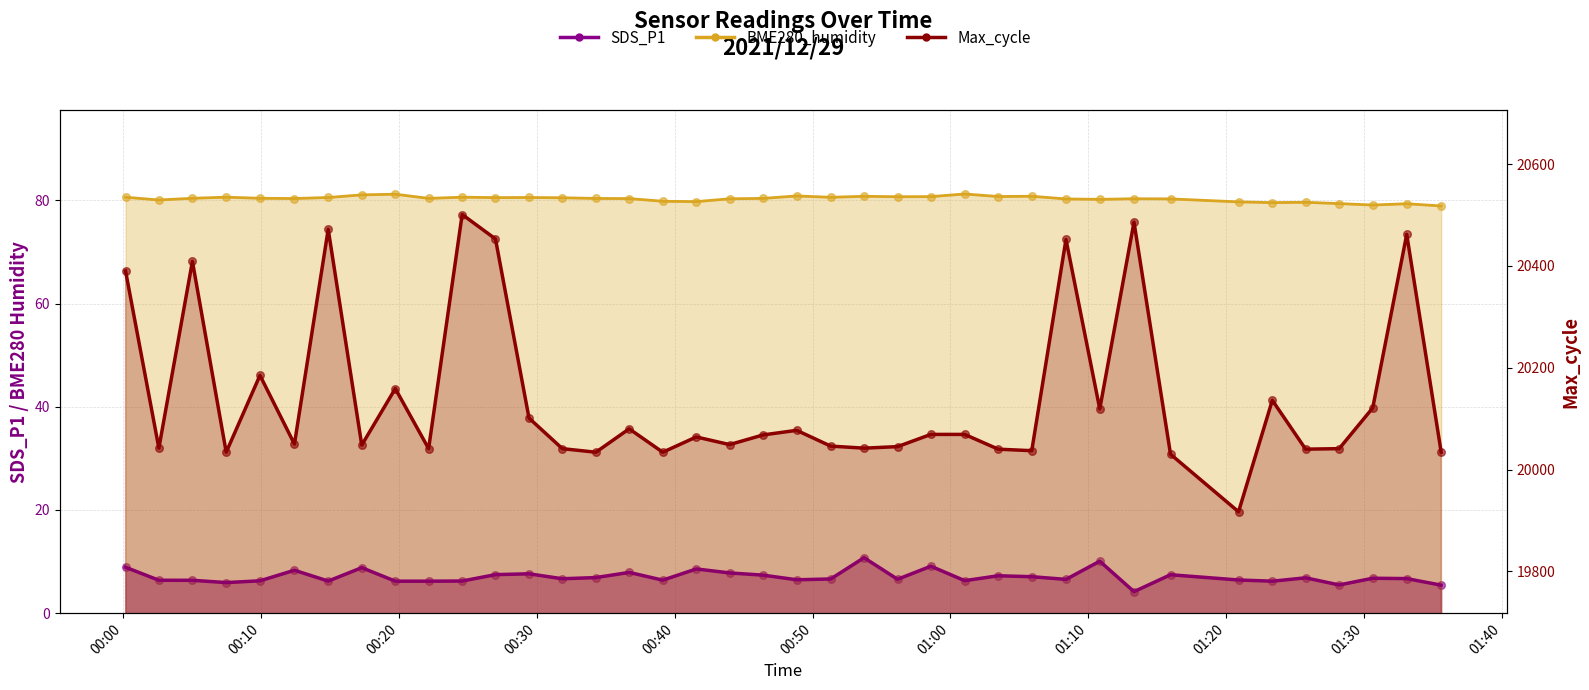

Is the value of SDS_P1 at 2021/12/29 01:15:58 greater than the value of BME280_humidity at 2021/12/29 00:07:28?

No